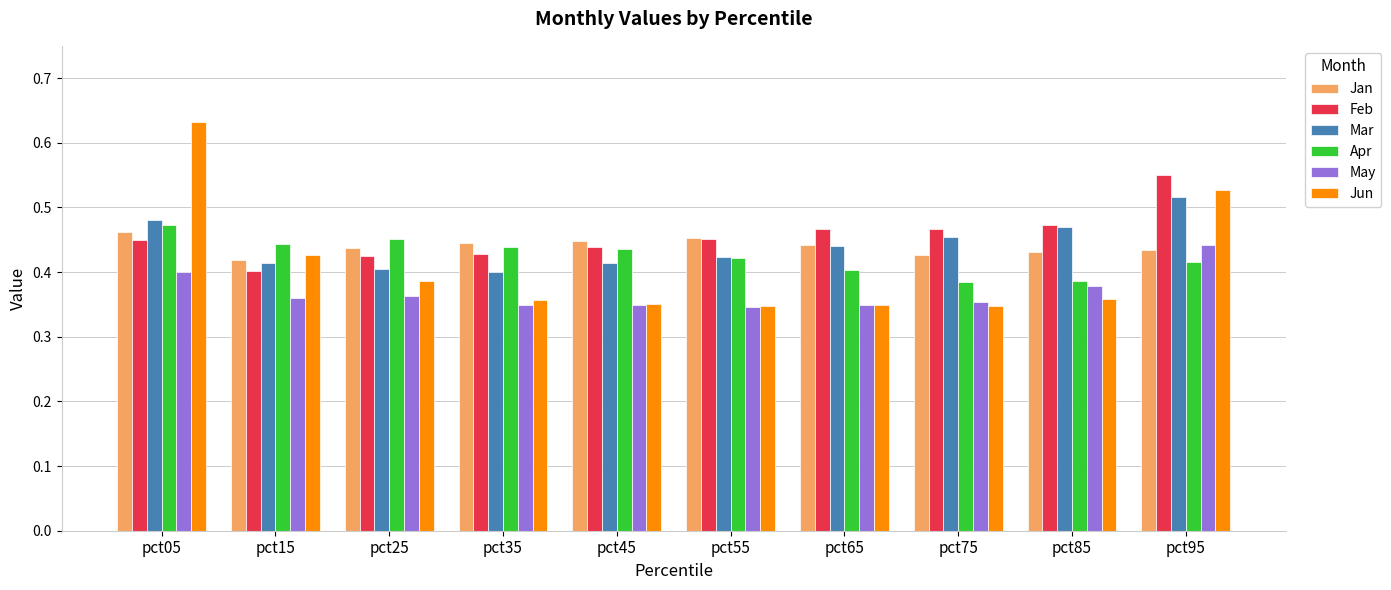

How many categories are shown in the chart?

10